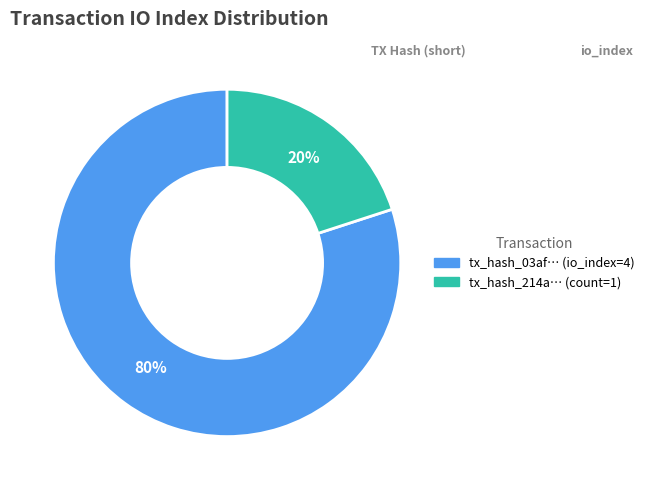

Rank the categories by value from highest to lowest.

tx_hash_03af… (io_index=4), tx_hash_214a… (count=1)